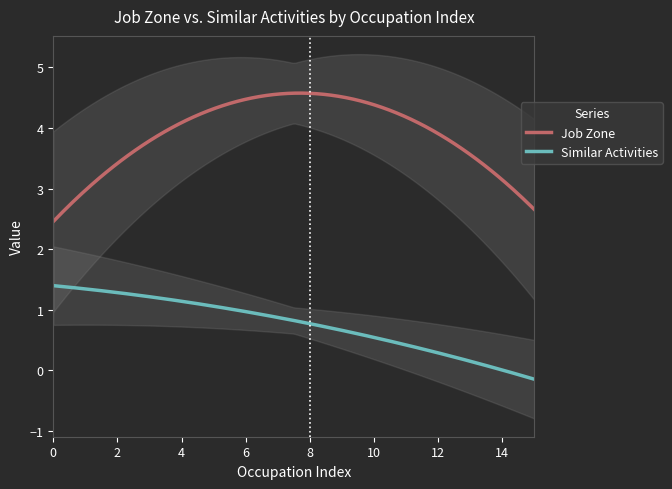

What is the highest value of the Job Zone series?

4.6